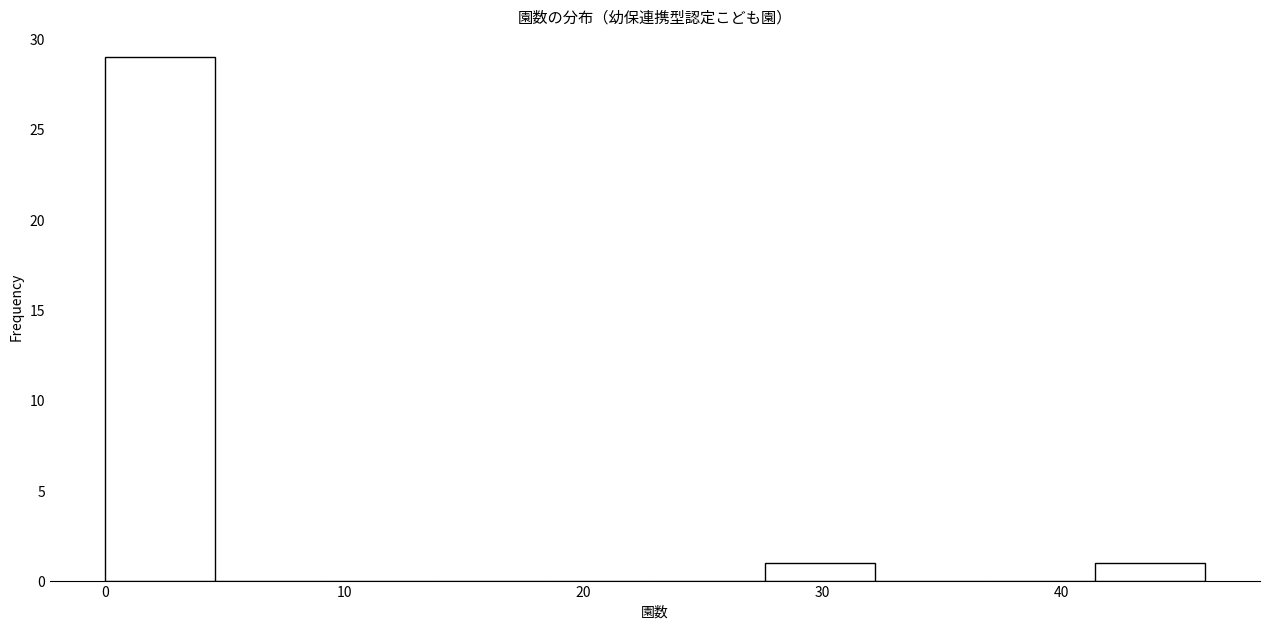

Which range on the x-axis has the tallest bar?

0.0 to 4.6